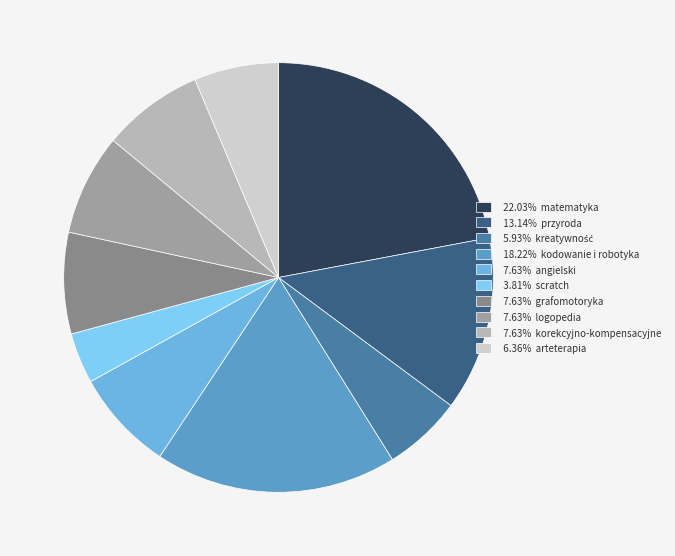

Which slice is the largest?

matematyka